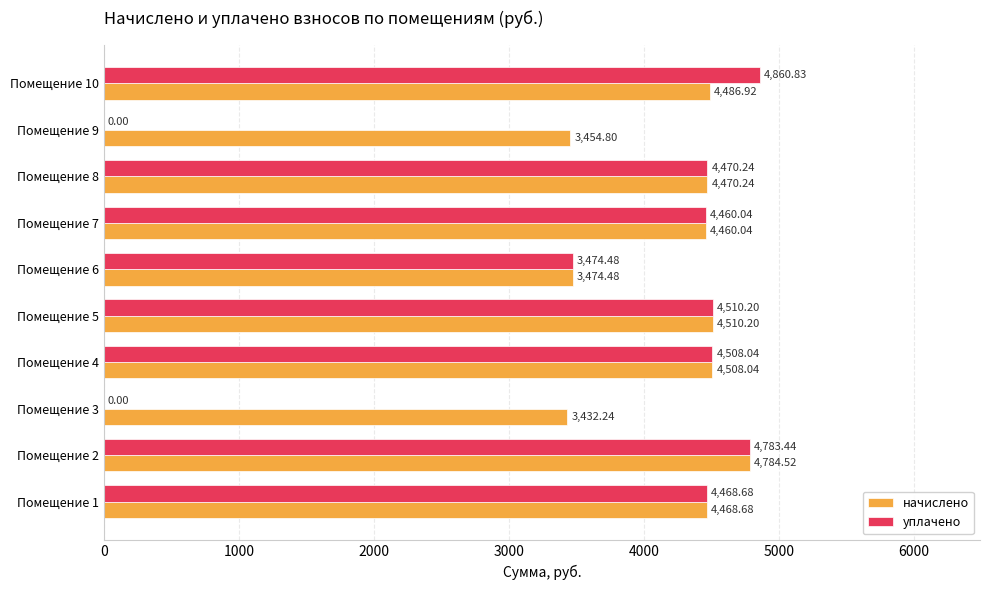

What are all the series names shown in the legend?

начислено, уплачено